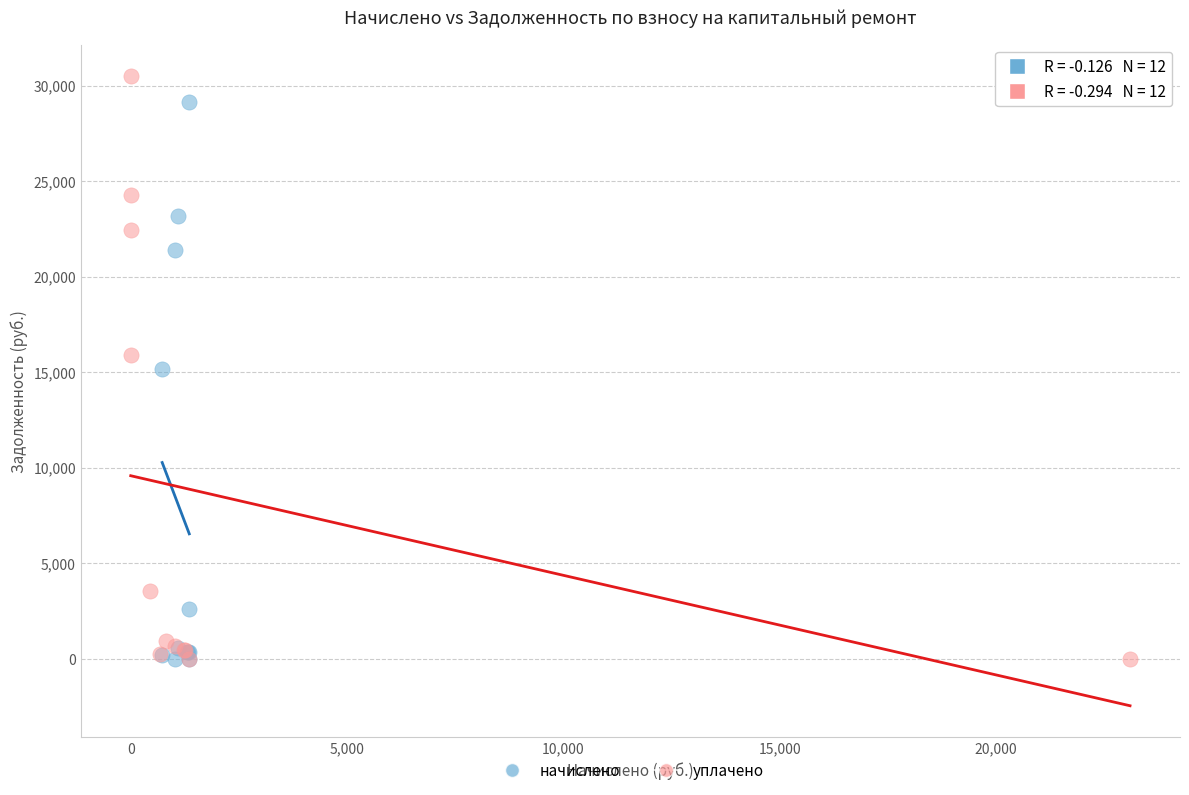

Which series has the widest spread of Y values?

уплачено